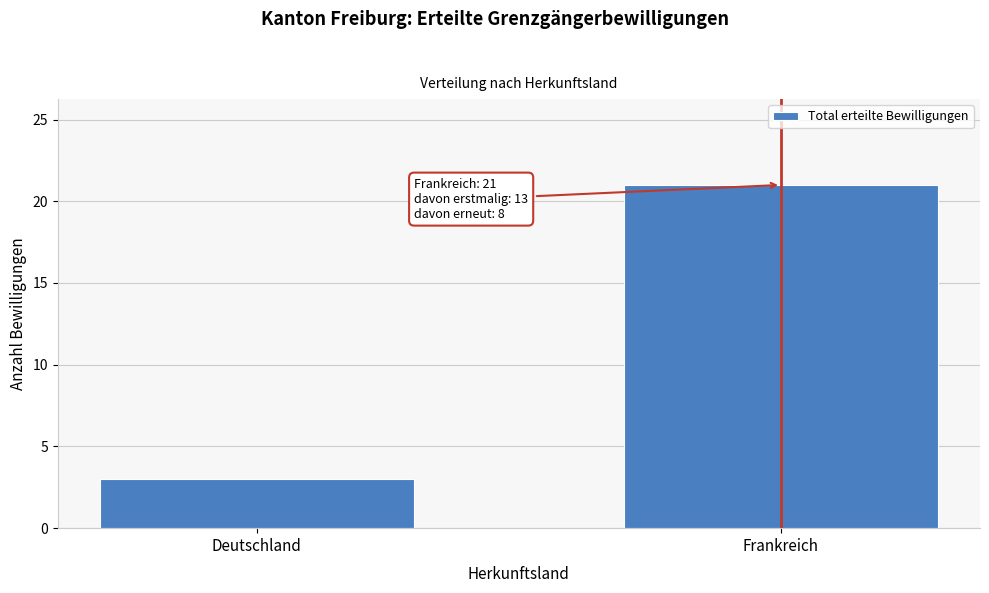

Reading left to right, what are all the values shown in this chart?

3	21